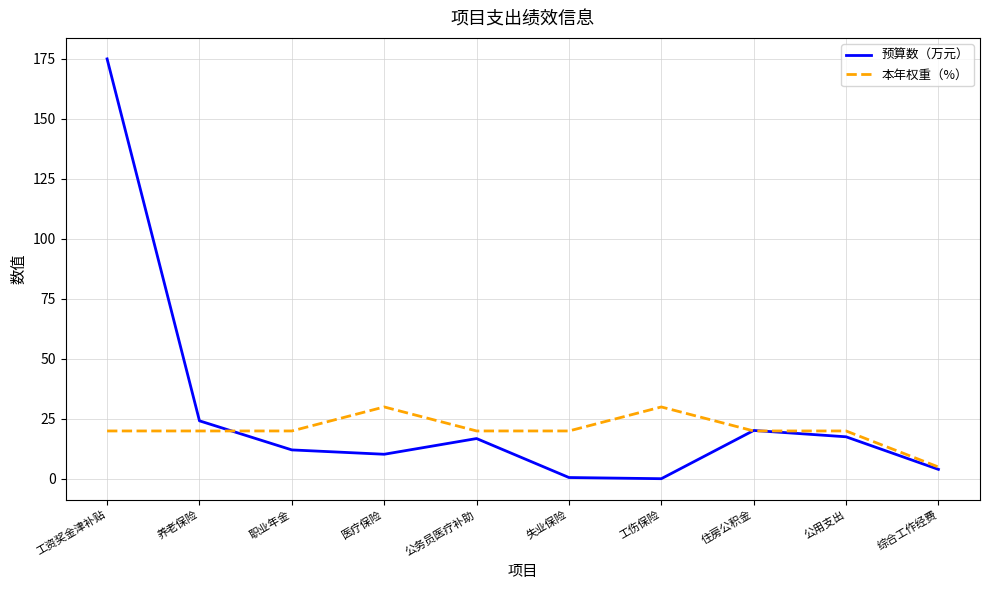

How many distinct data groups are displayed?

2